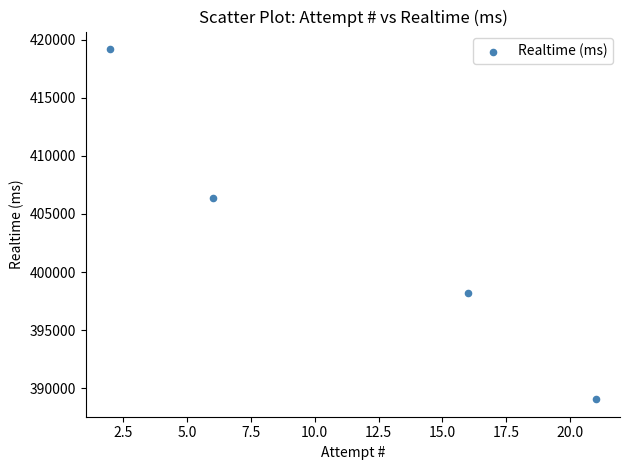

What Y value in the scatter plot is closest to 404125?

406381